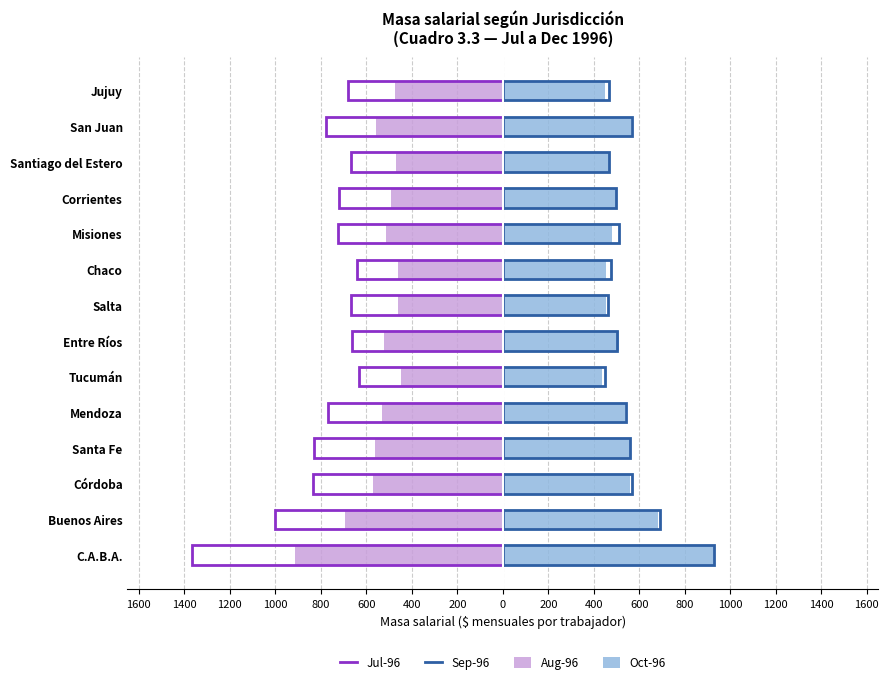

What are all the series names shown in the legend?

Aug-96 (Left), Jul-96 (Left), Oct-96 (Right), Sep-96 (Right)